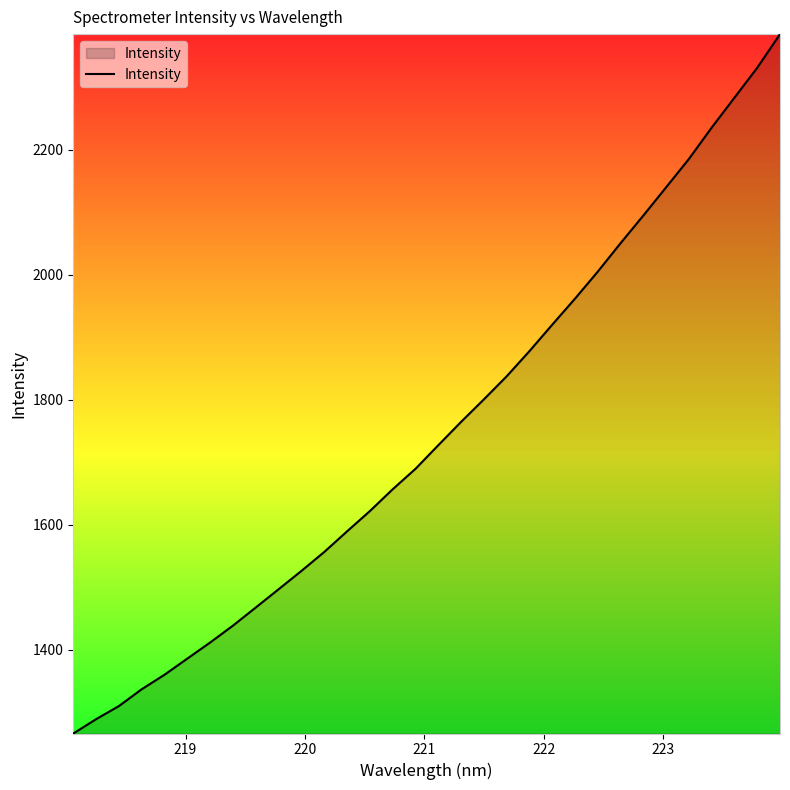

How many lines are shown in the chart?

1